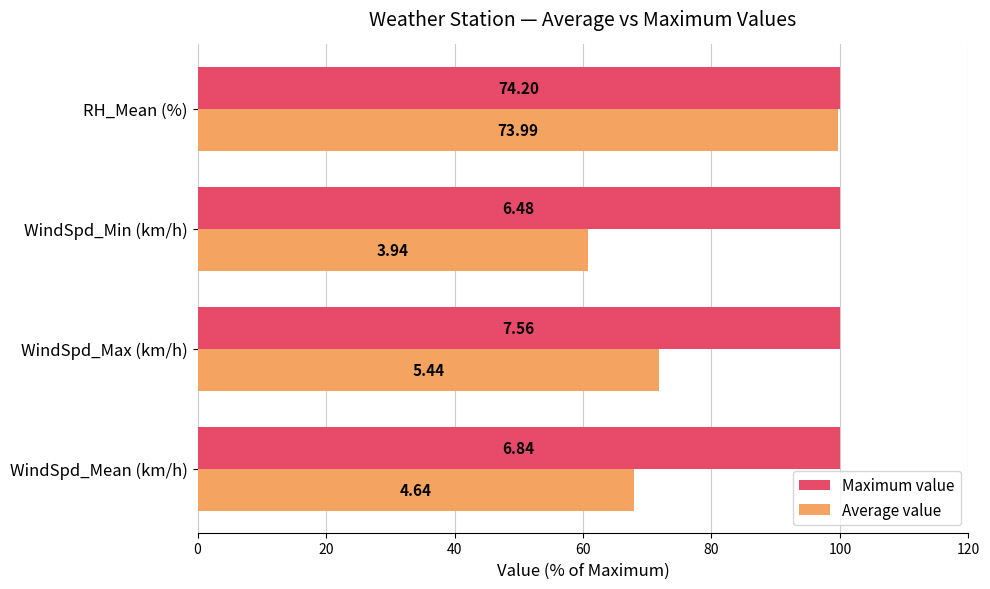

What are all the series names shown in the legend?

Maximum value, Average value